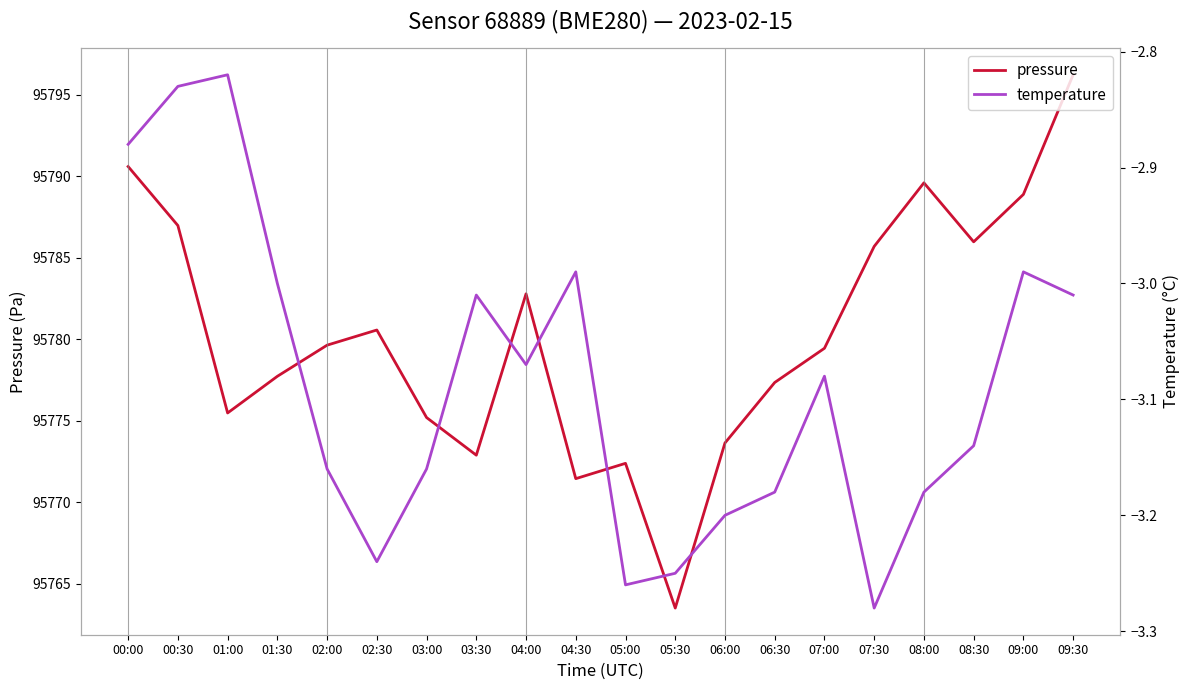

How many categories are shown in the chart?

20